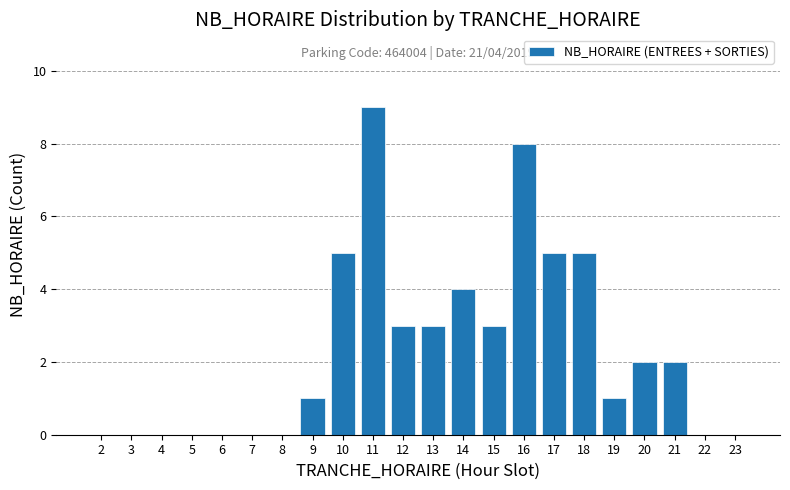

Reading left to right, extract all data points from this chart.

2=0	3=0	4=0	5=0	6=0	7=0	8=0	9=1	10=5	11=9	12=3	13=3	14=4	15=3	16=8	17=5	18=5	19=1	20=2	21=2	22=0	23=0